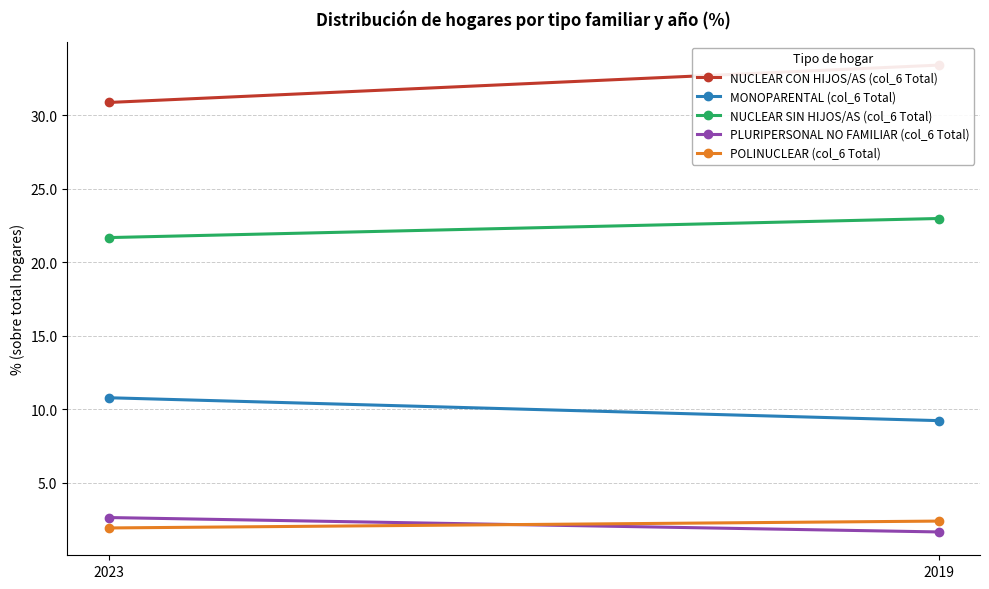

Is it true that PLURIPERSONAL NO FAMILIAR (col_6 Total) equals 0.8 at 2019?

False